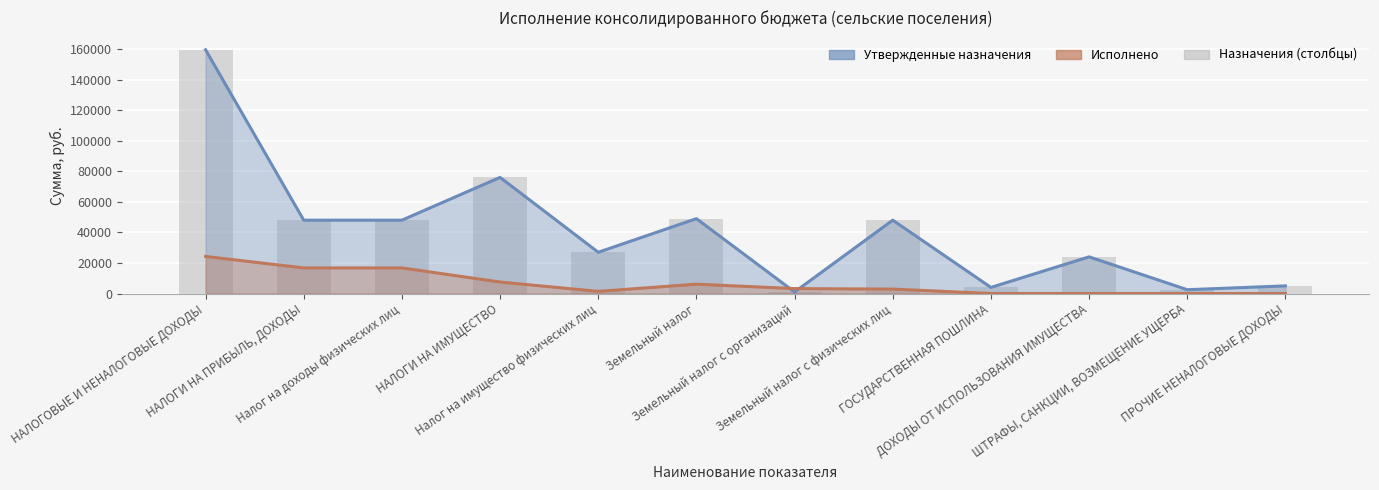

Reading left to right, transcribe all the data shown in this chart.

159501	48000	48000	76000	27000	49000	1000	48000	4000	24000	2500	5001